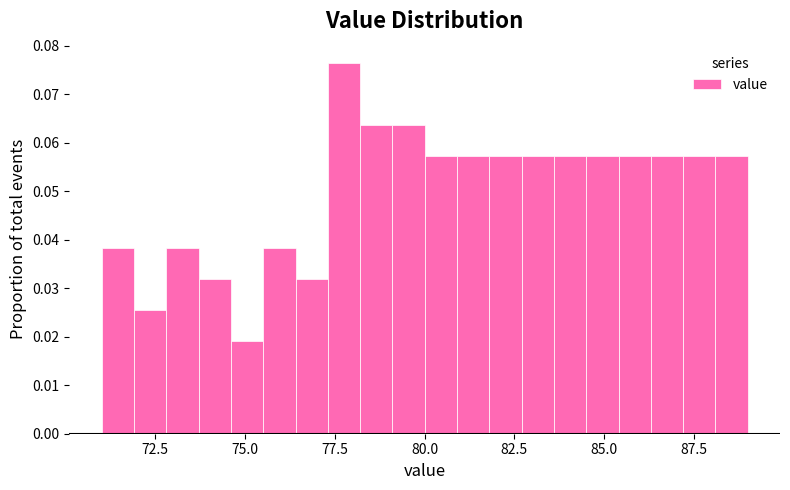

Read against the x-axis, roughly where is the centre of the tallest bar?

78.0